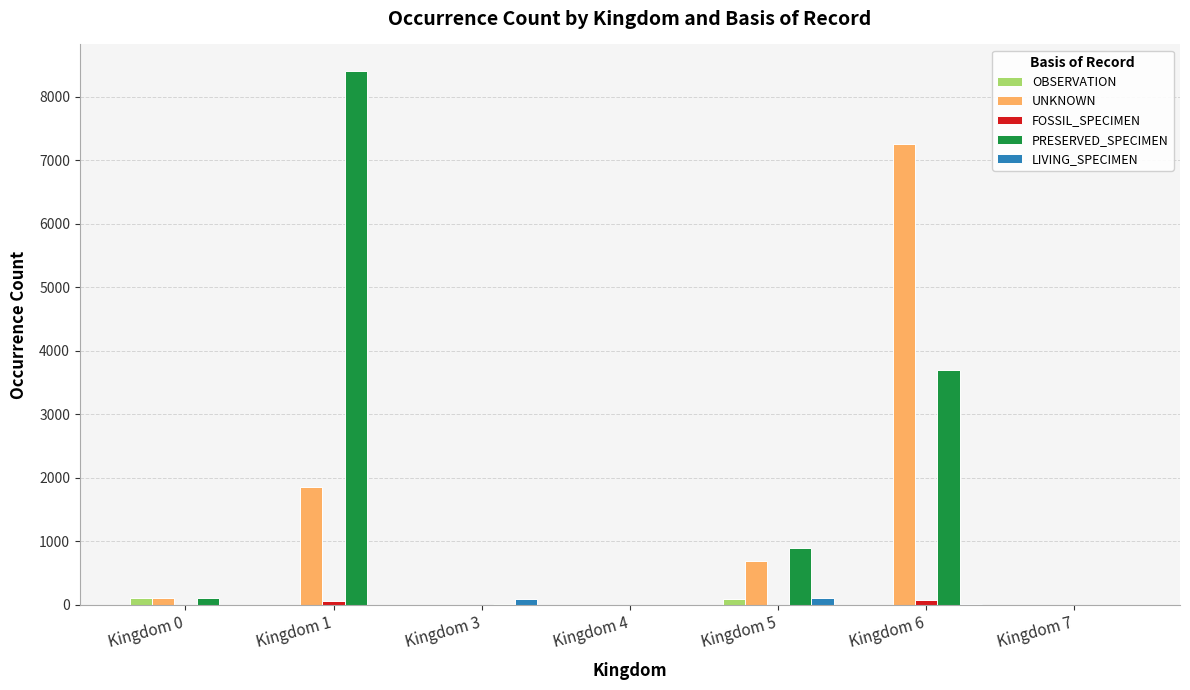

Which category has the highest value in the PRESERVED_SPECIMEN series?

Kingdom 1